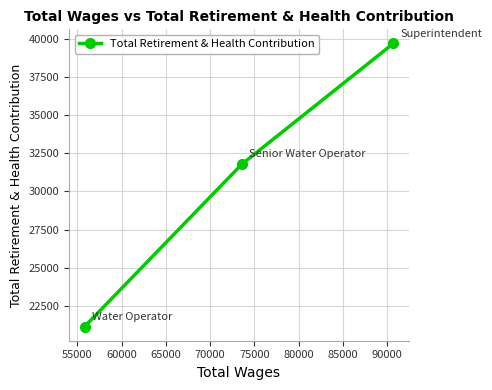

What is the value of the 3rd point from the left?

39724